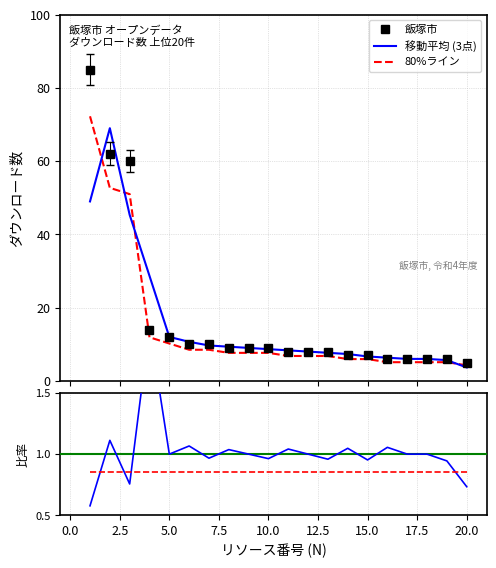

Count the number of categories in the chart.

20